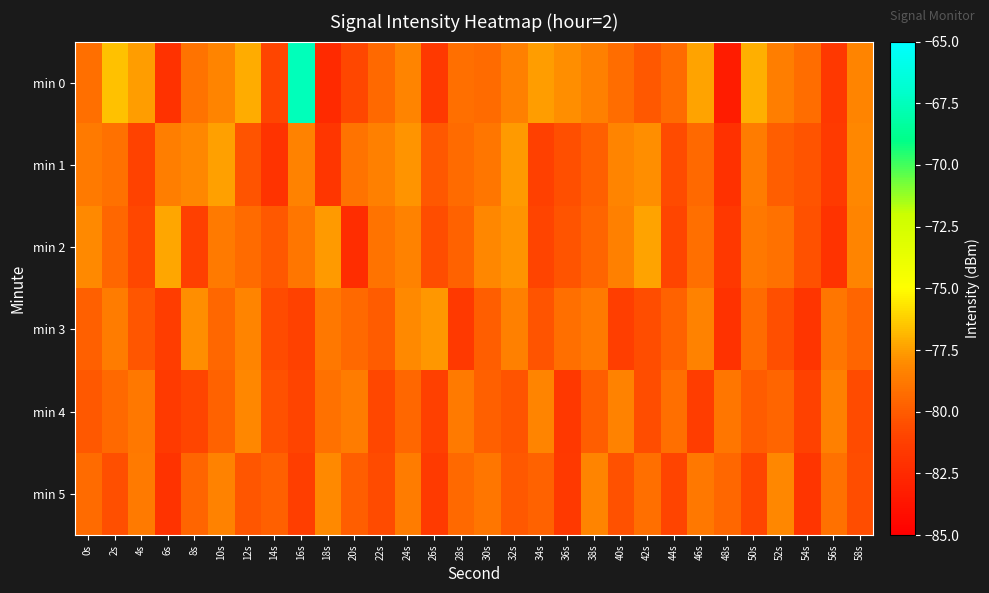

Which series has the largest total across all categories?

min 0